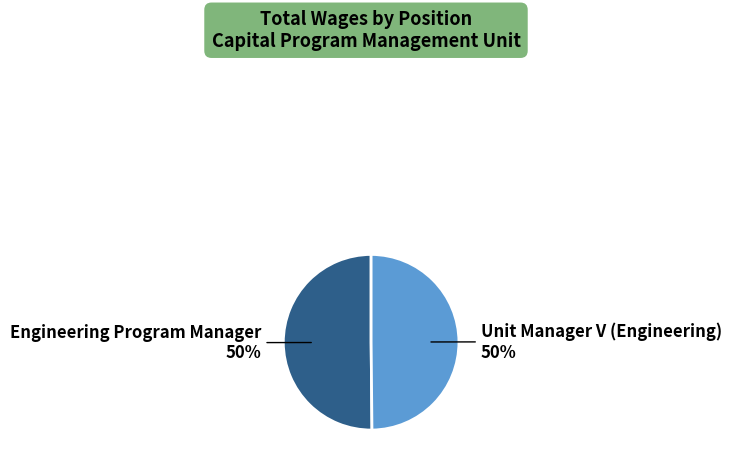

To the nearest percent, what is the average slice percentage?

50%